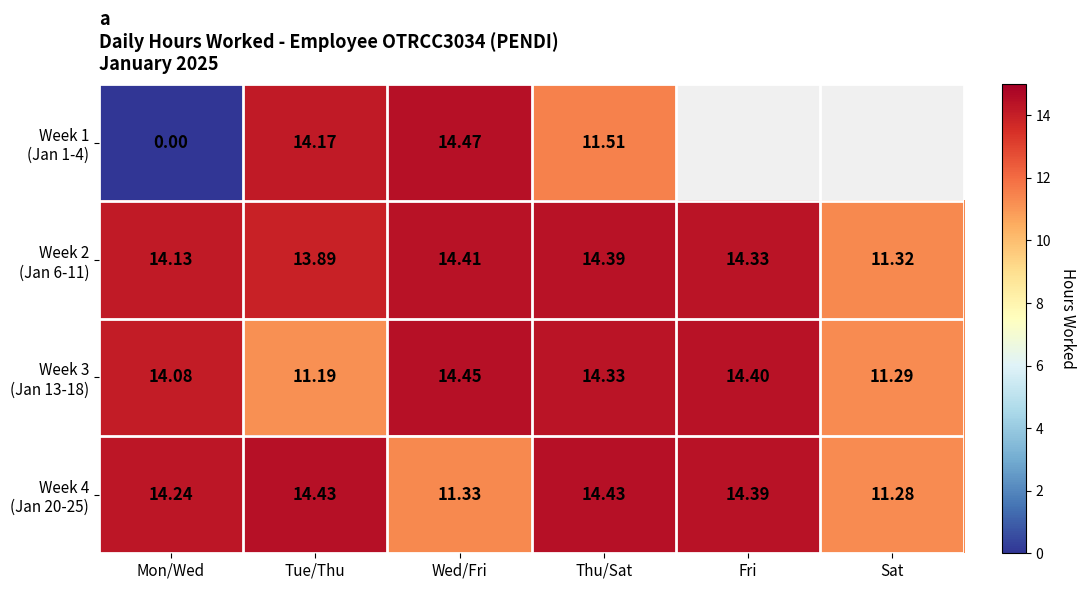

At which category does the chart reach its minimum across all series?

Mon/Wed